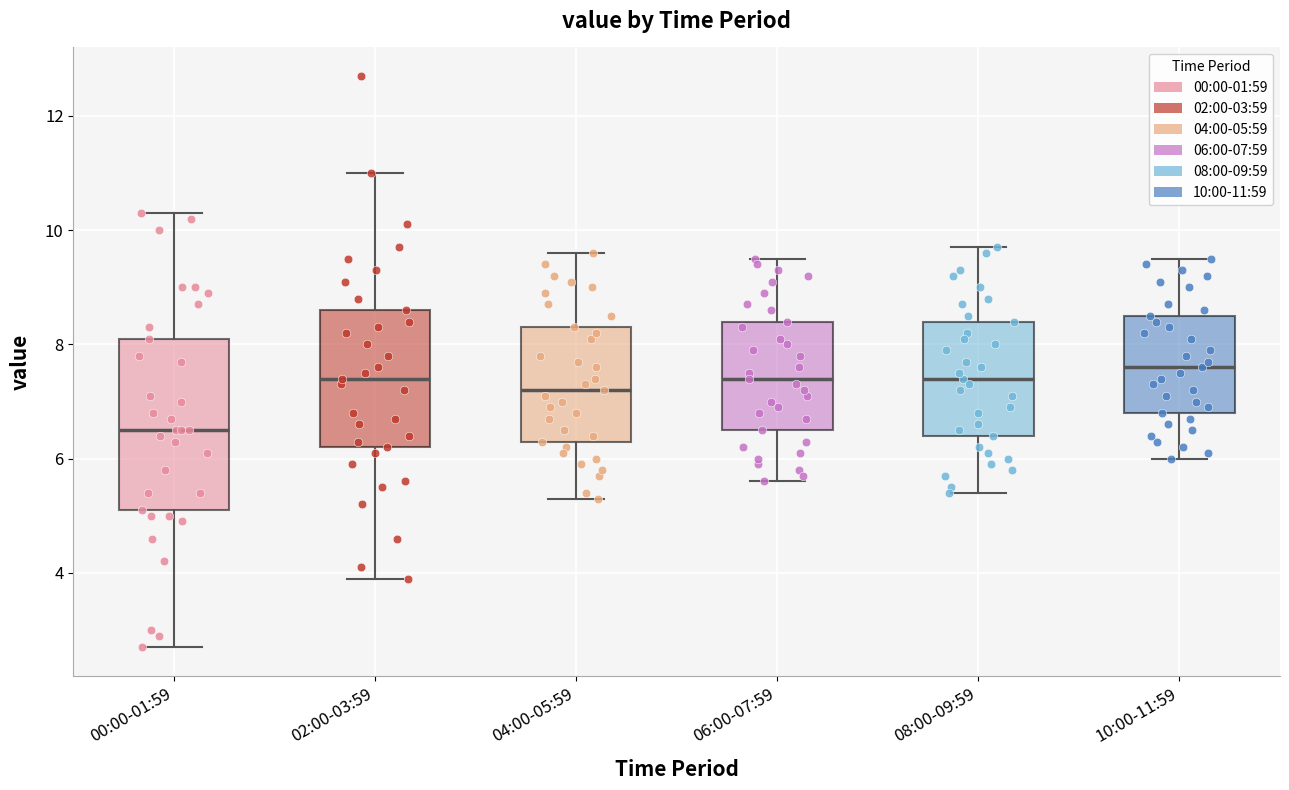

Which box is the tallest, from its lower edge to its upper edge?

00:00-01:59